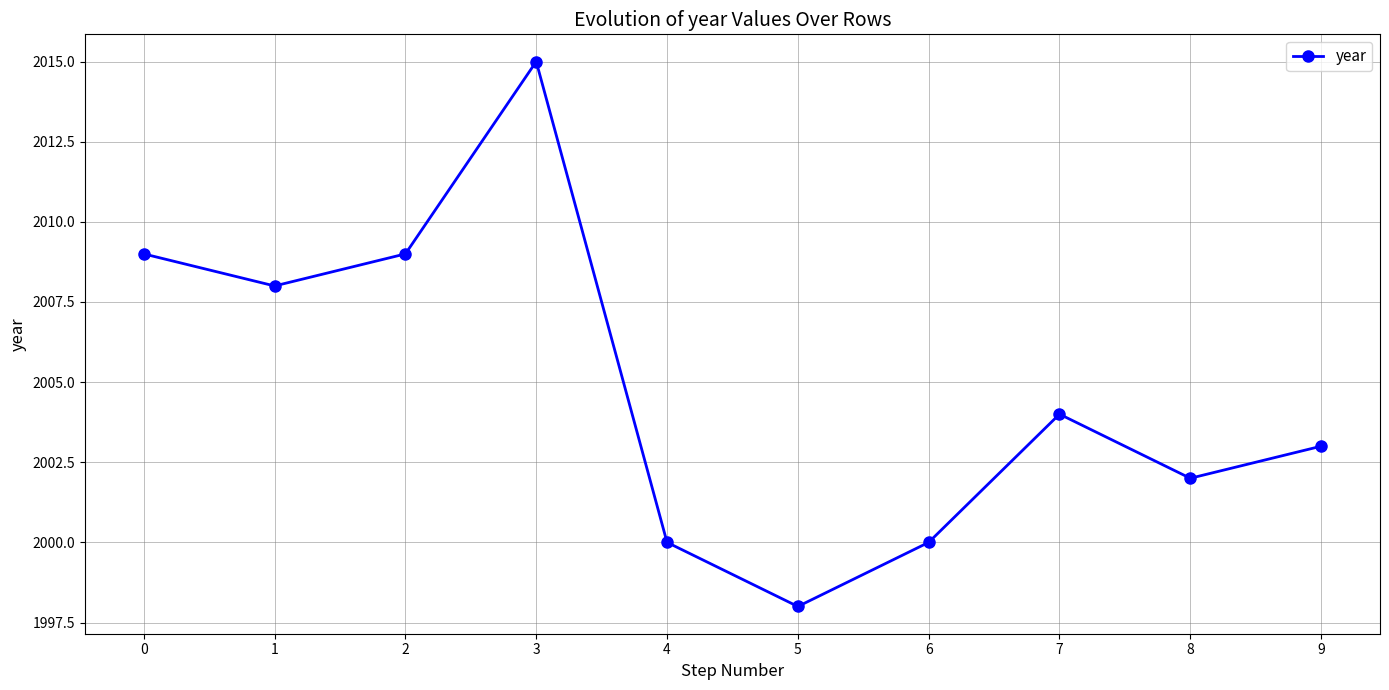

What is the value of the 6th point from the left?

1998